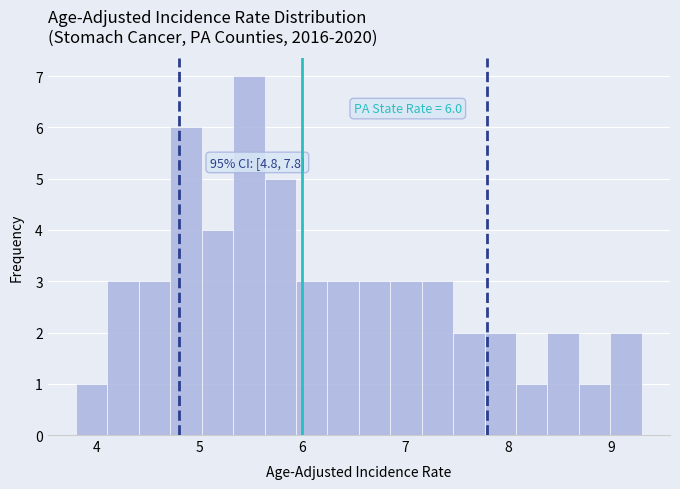

Around what value on the x-axis is the tallest bar? Give the approximate position of its centre, as read against the axis.

5.5